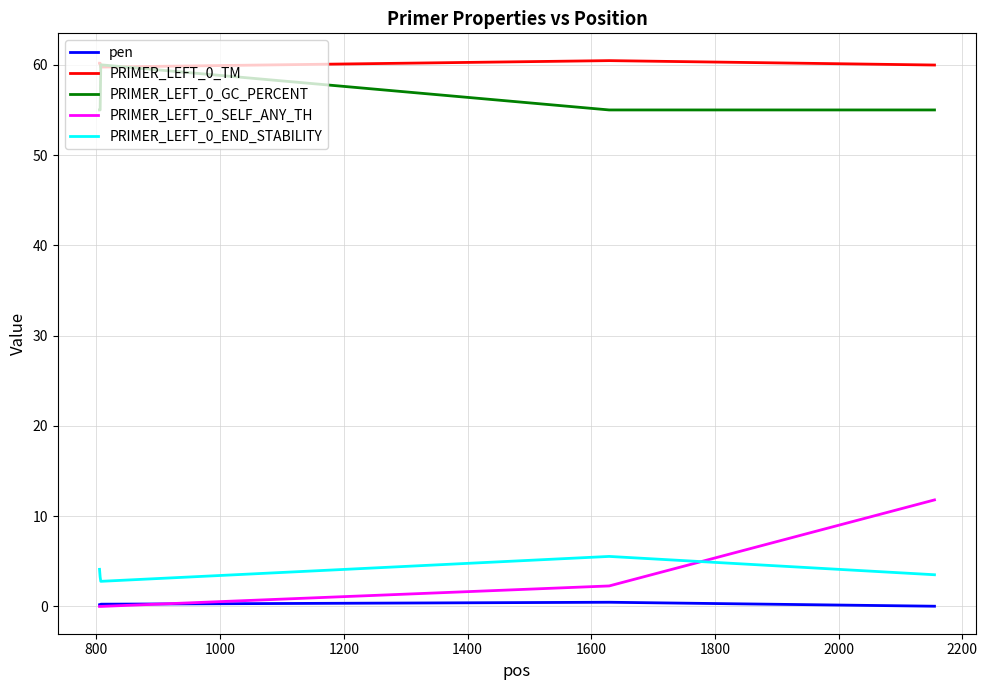

What is the maximum value for PRIMER_LEFT_0_GC_PERCENT?

60.0